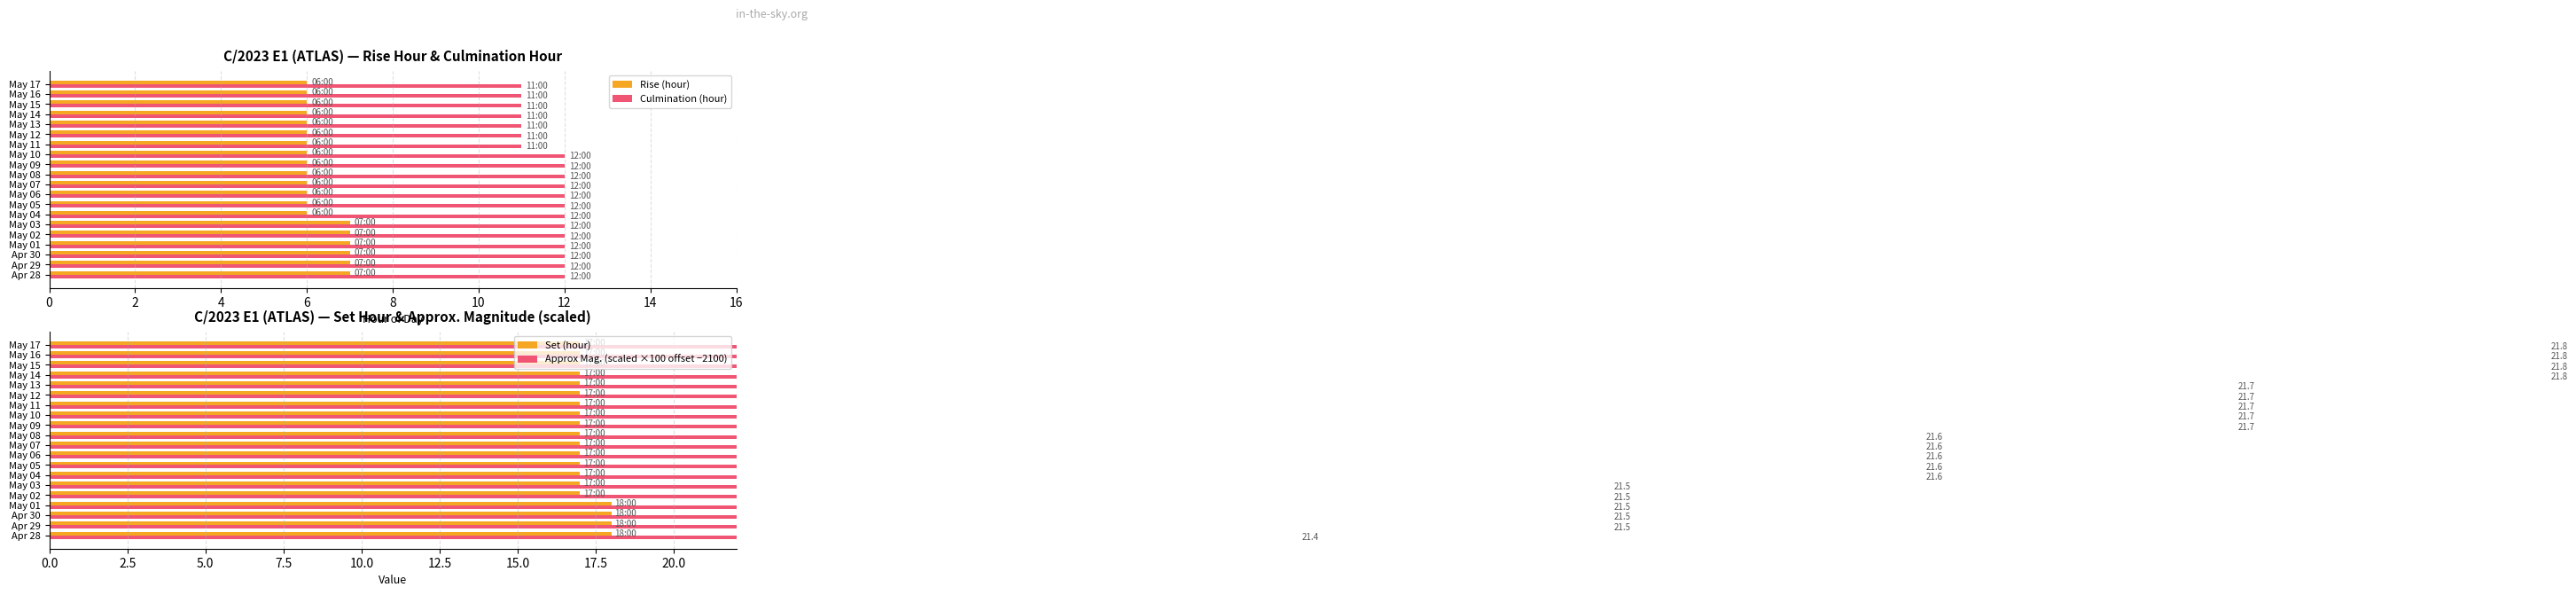

Which series has the largest total across all categories?

Approx Mag. (scaled ×100 offset −2100)